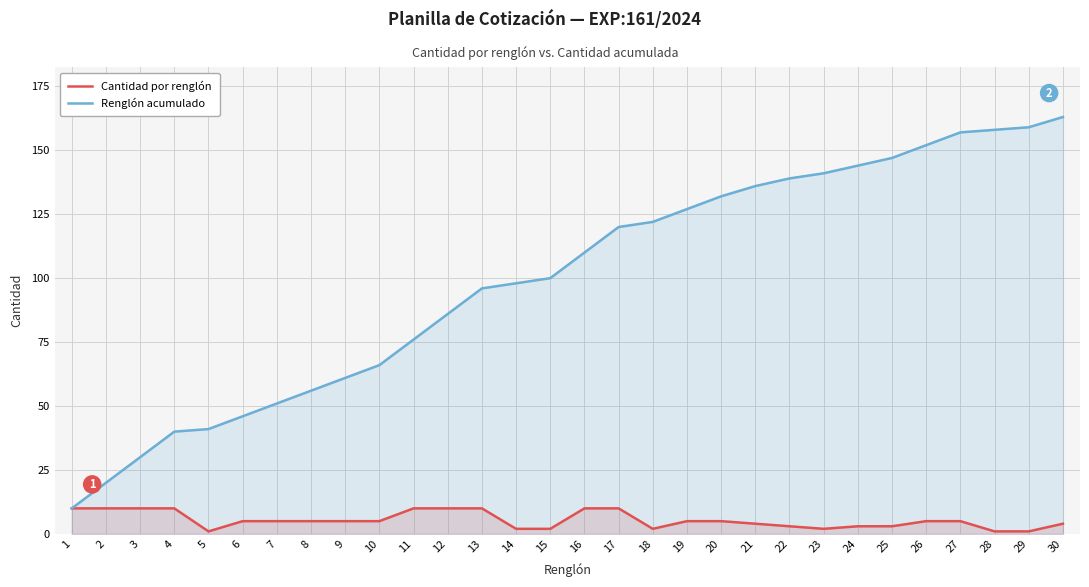

What is the maximum value shown in the chart?

163